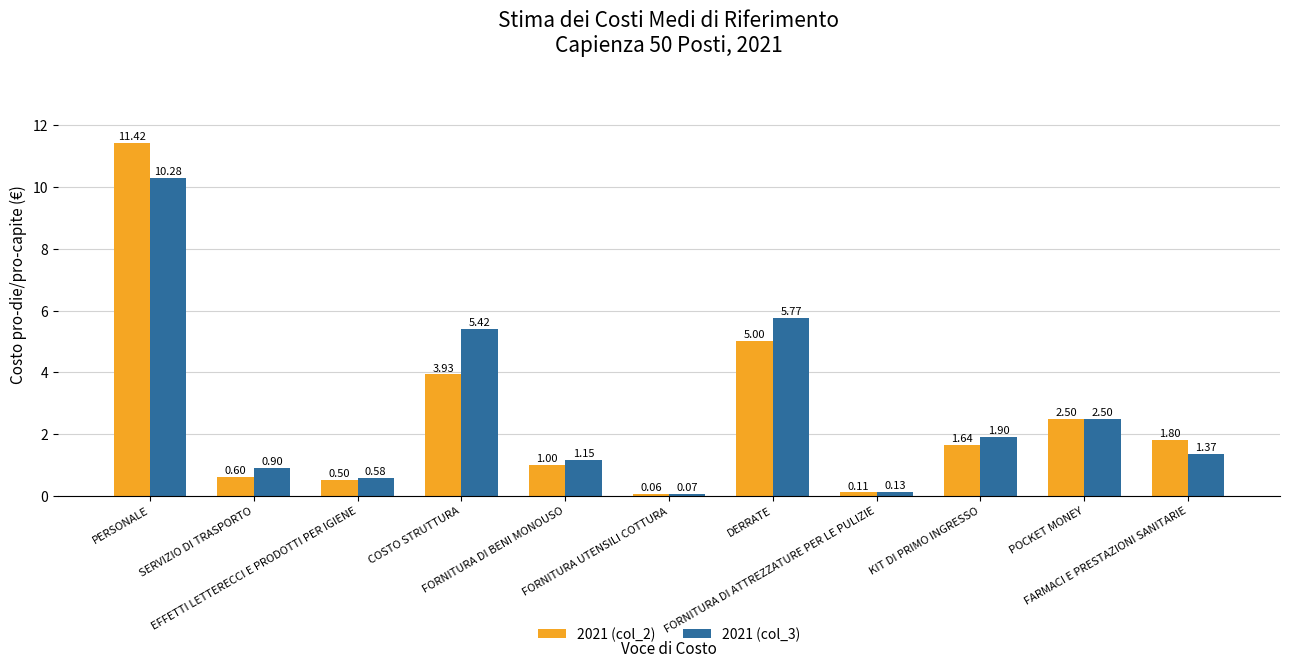

Is the value of 2021 (col_2) at DERRATE greater than the value of 2021 (col_3) at SERVIZIO DI TRASPORTO?

Yes